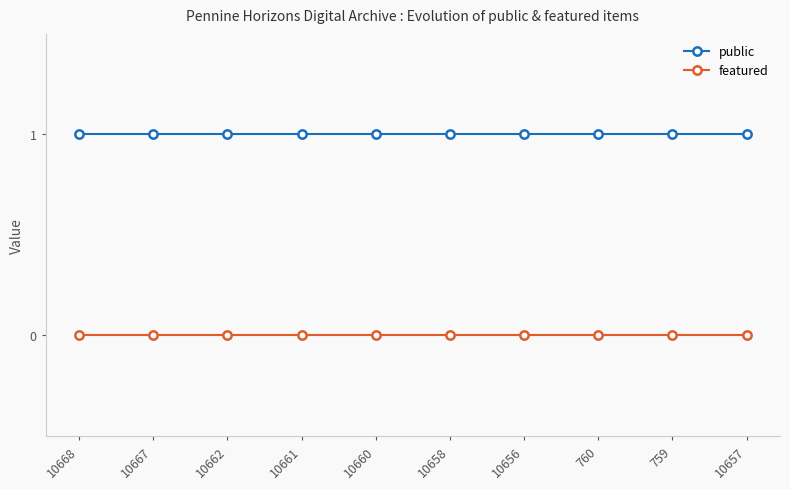

Rank the series at 10661 from highest to lowest value.

public, featured